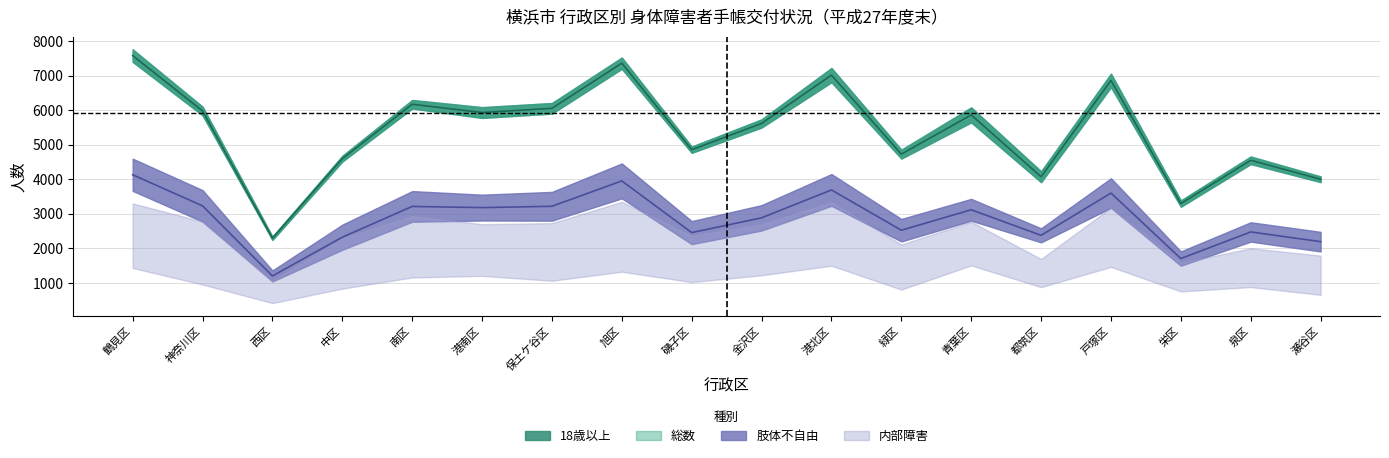

Read the 18歳未満 value at 旭区, to the nearest 10.

160